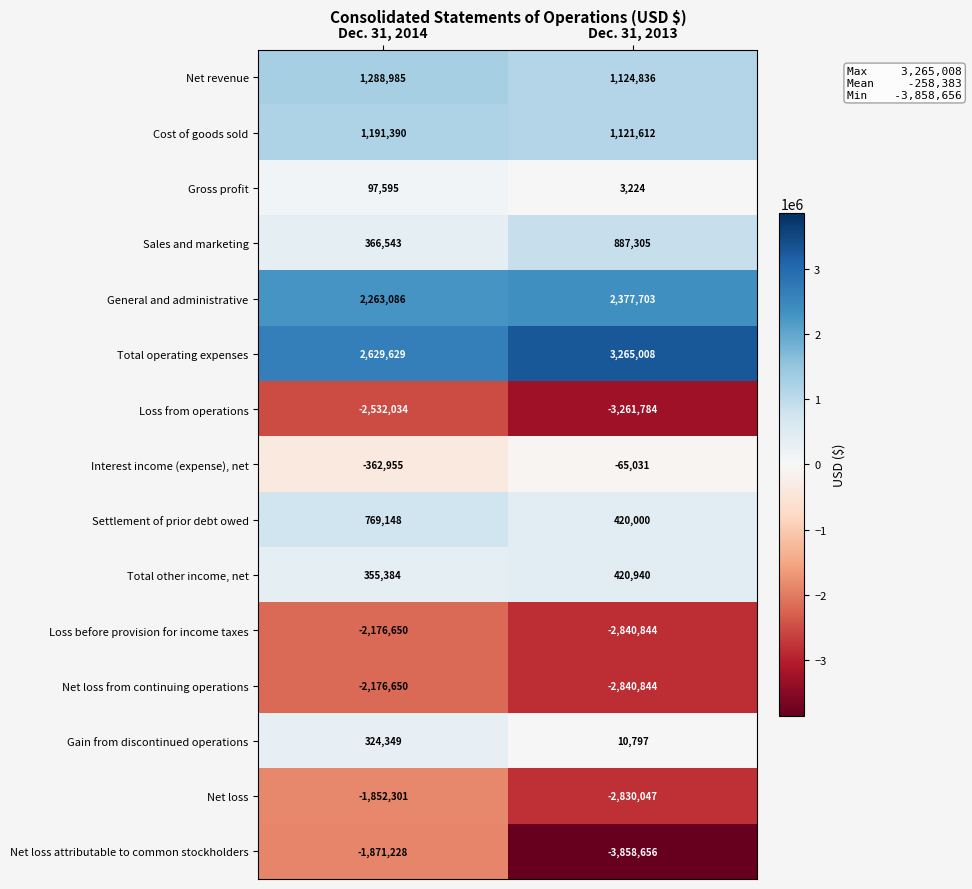

What is the total value across all series at Dec. 31, 2014?

-1685709